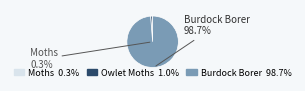

Approximately how many times larger is the value at Owlet Moths - 8999 to 11233 compared to Moths?

3.2